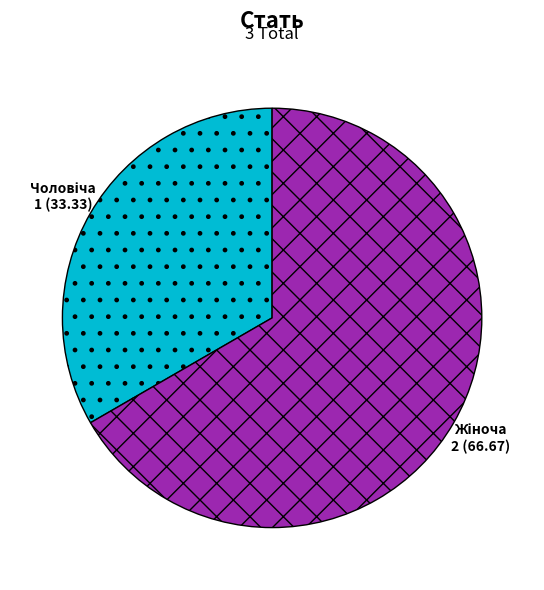

How many segments does this pie chart have?

2